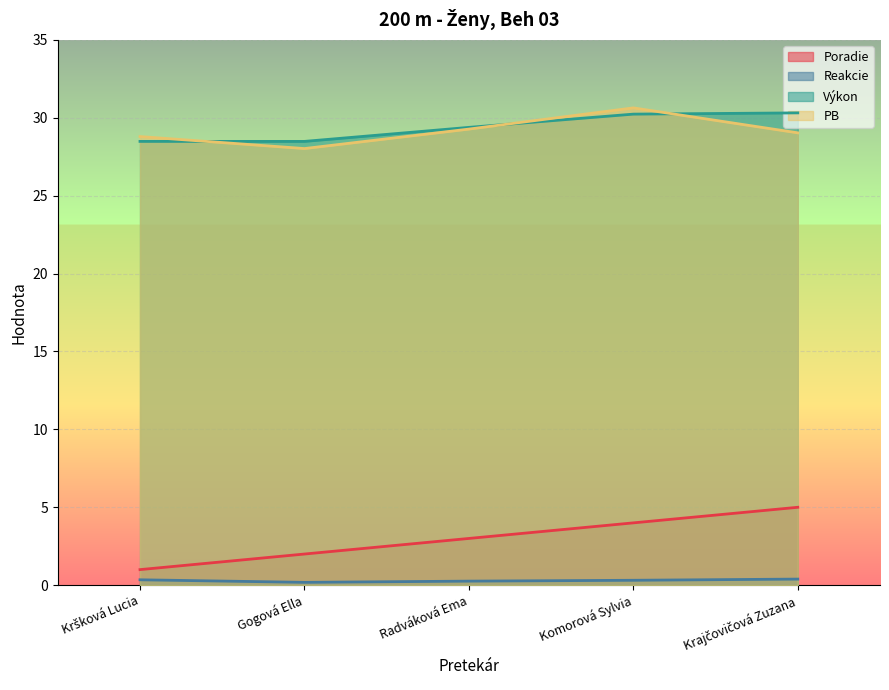

What position from the right is Krajčovičová Zuzana?

1